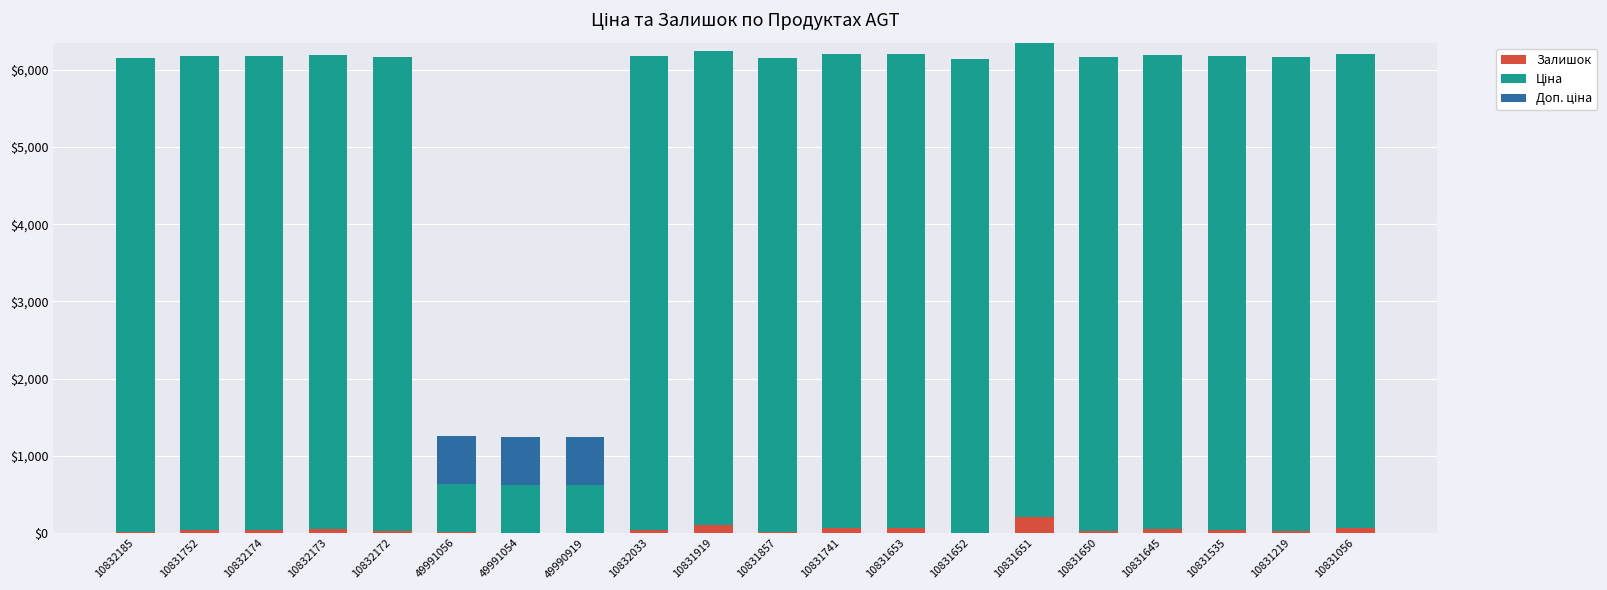

The Залишок series shows 39.0 at 10832033. True or false?

True